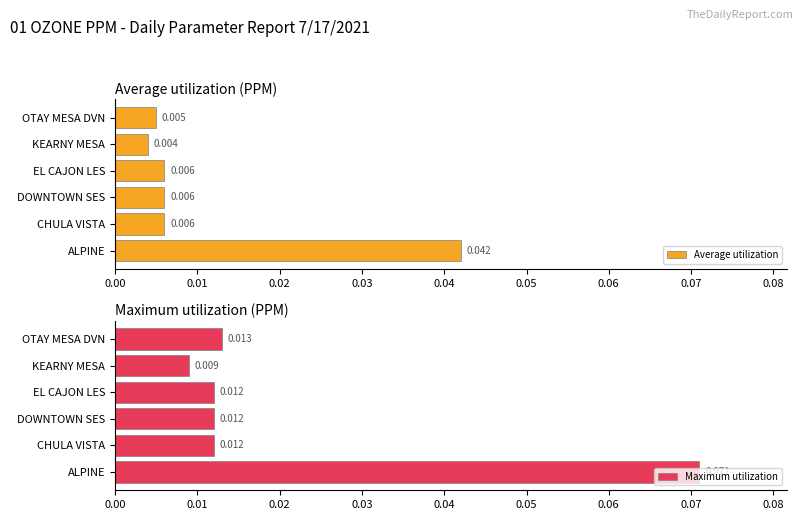

List the series in order of their peak value, lowest first.

Average utilization, Maximum utilization